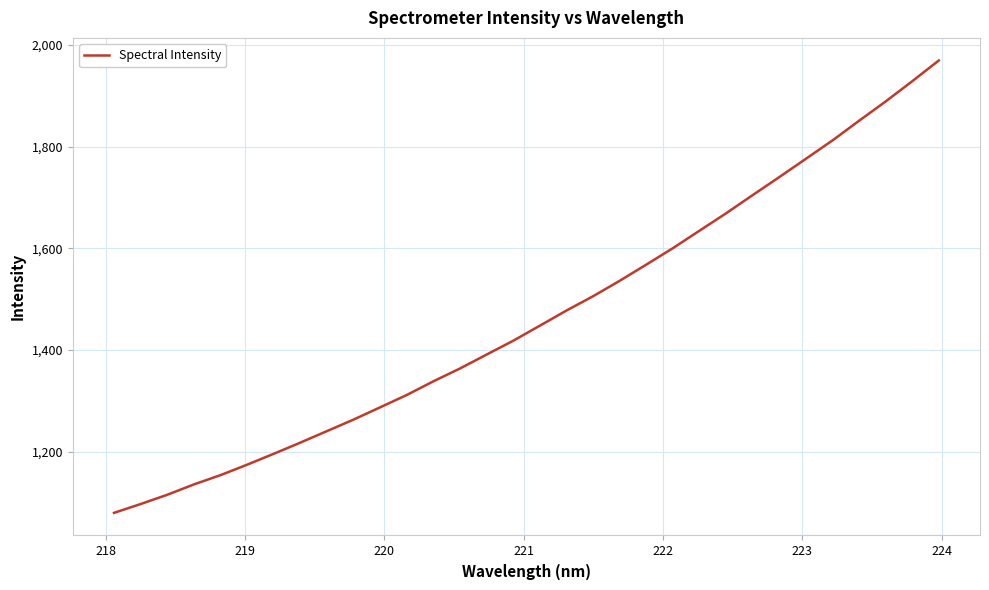

What is the greatest value displayed?

1969.6